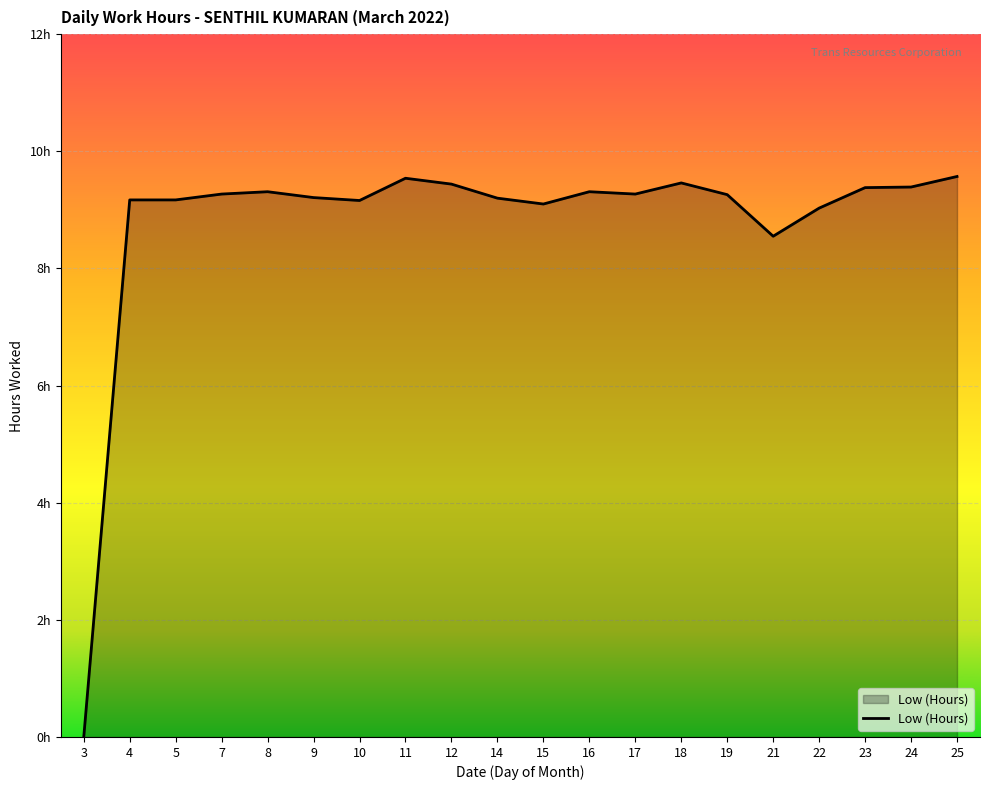

True or false: there are more than 1 points higher than both neighbors.

True